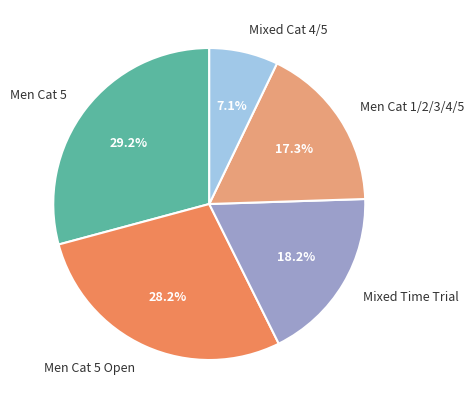

To the nearest percent, what is the average slice percentage?

20%